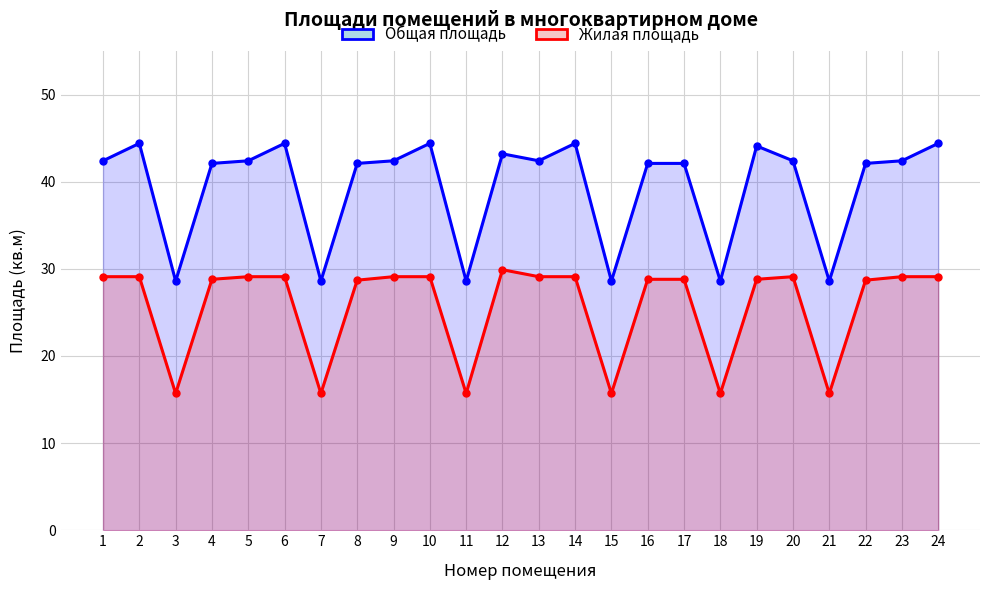

True or false: Жилая площадь and Общая площадь cross at least once.

False